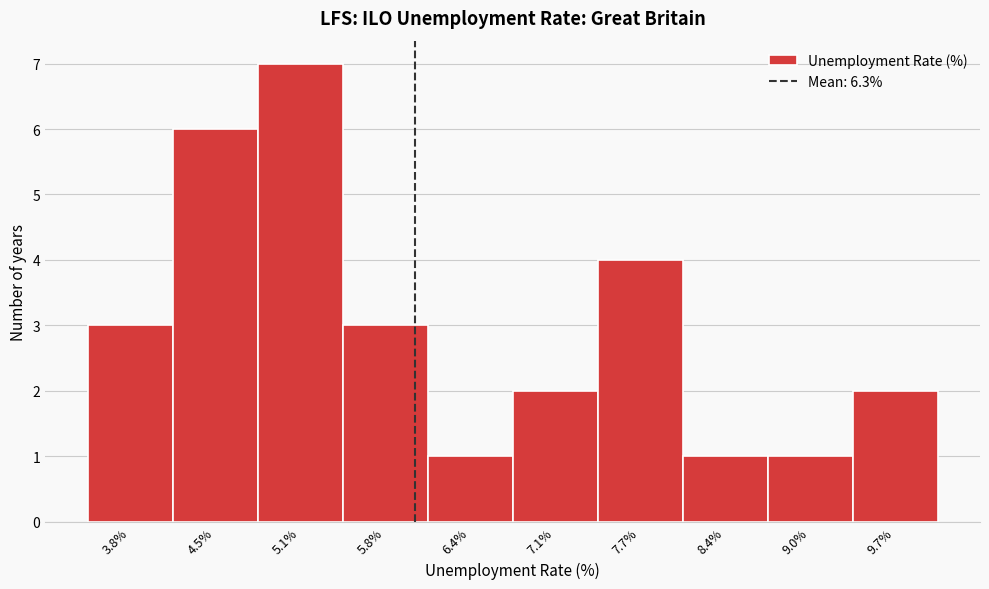

Reading left to right, transcribe all the data shown in this chart.

3	6	7	3	1	2	4	1	1	2